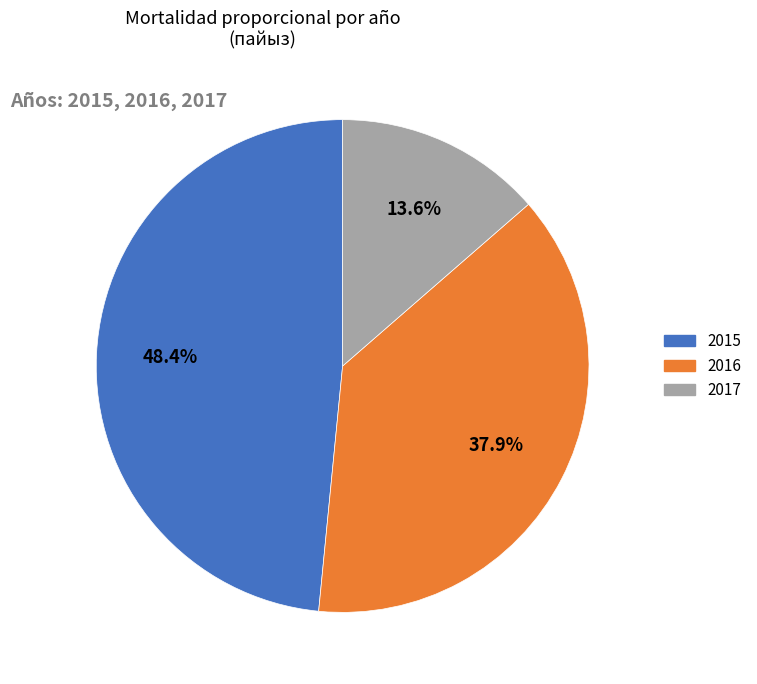

Approximately how many times larger is the value at 2016 compared to 2017?

2.8